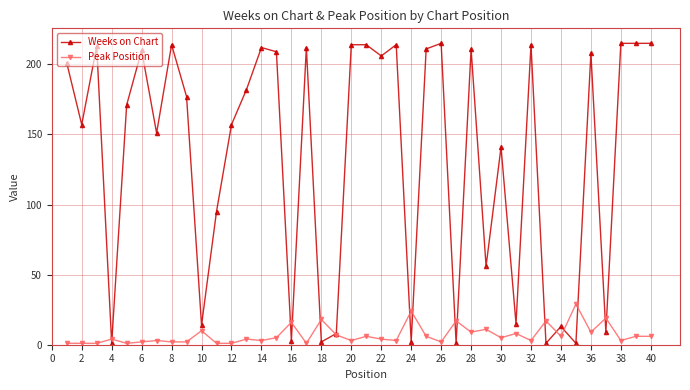

List the series in order of their overall mean, lowest first.

Peak Position, Weeks on Chart